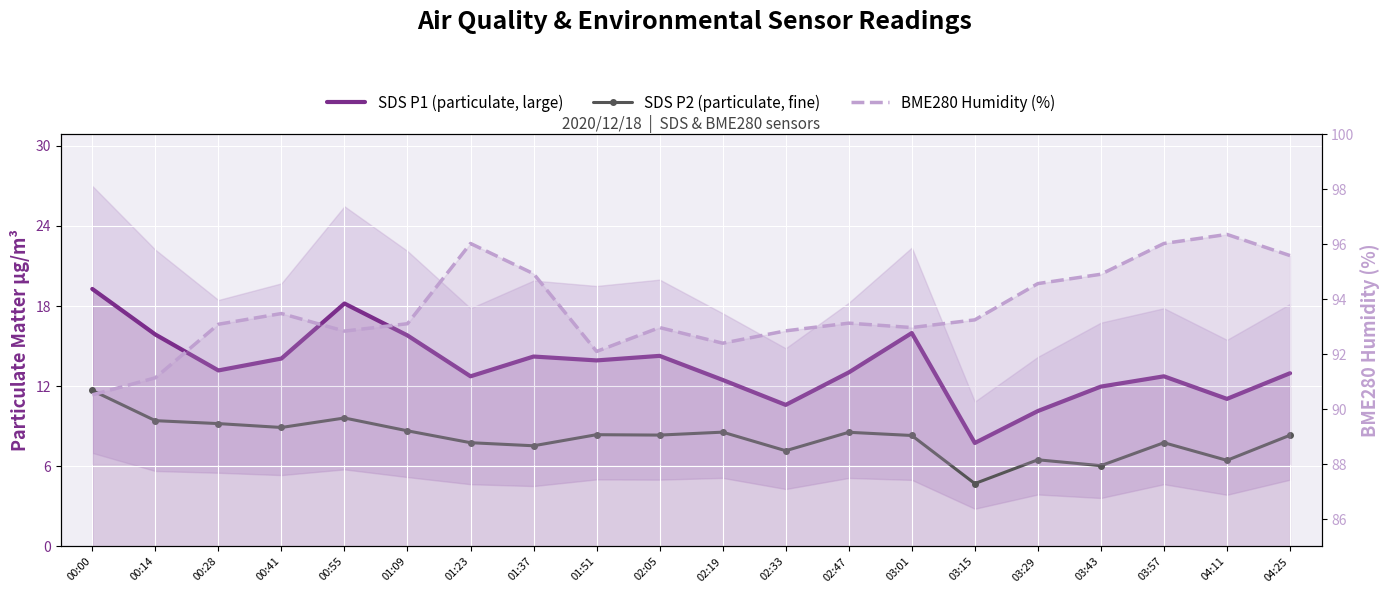

The value of BME280 Humidity (%) at 01:23 is 170.3. True or false?

False